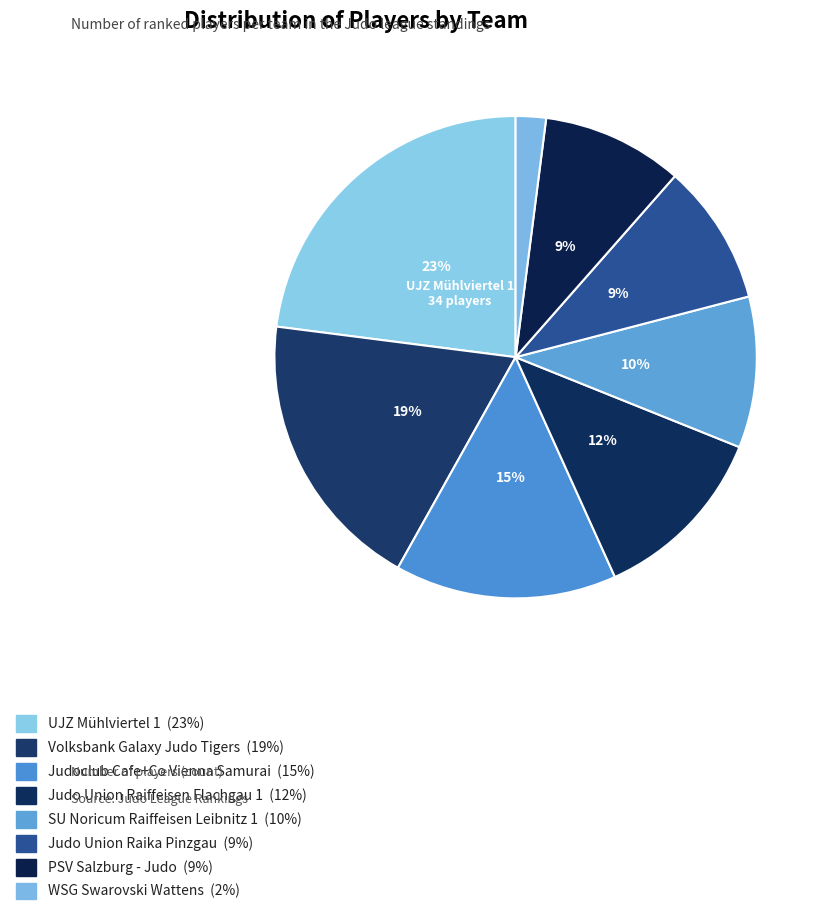

What is the smallest slice in the pie chart?

WSG Swarovski Wattens